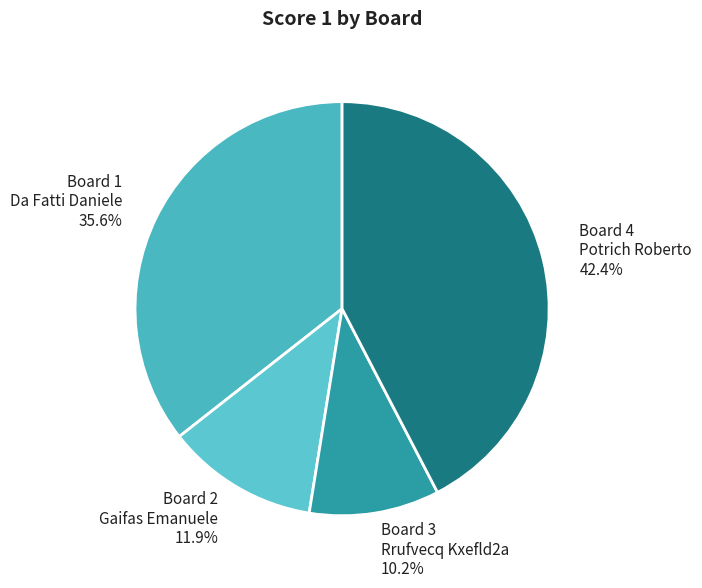

How many slices are in this pie chart?

4